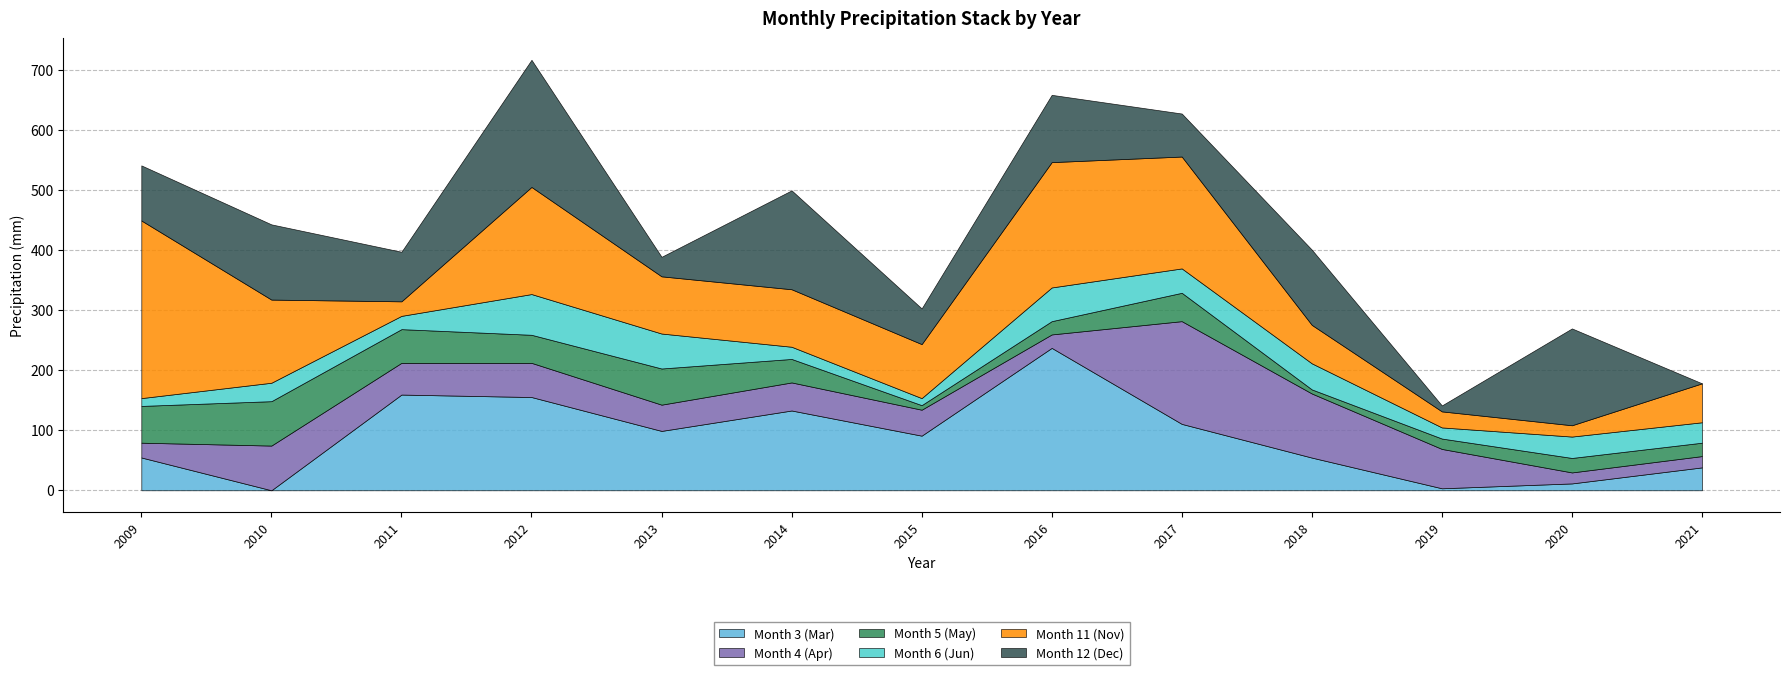

The value of Month 3 (Mar) at 2020 is 20.4. True or false?

False